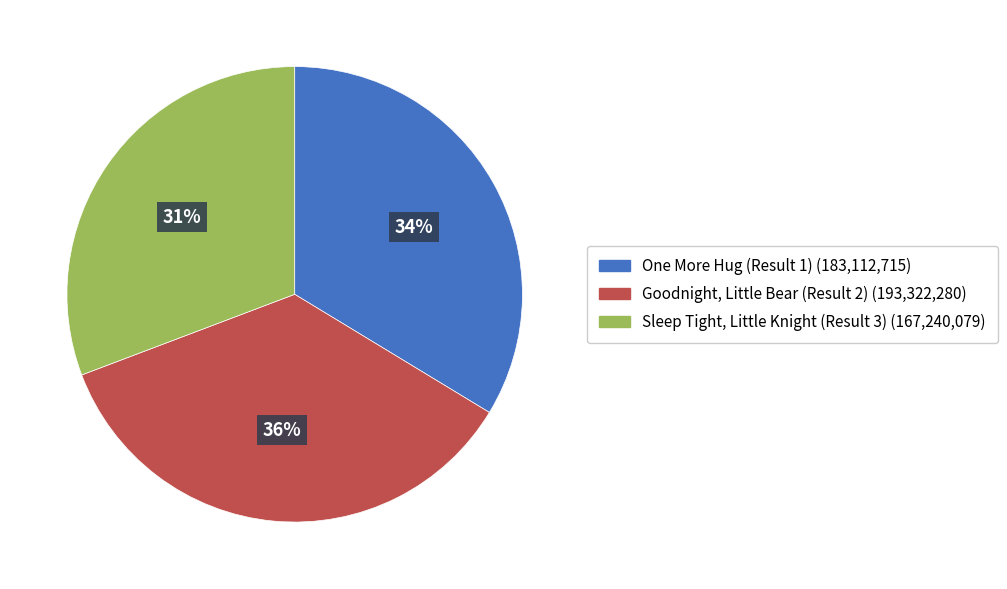

Rank the categories by value from lowest to highest.

Sleep Tight, Little Knight (Result 3), One More Hug (Result 1), Goodnight, Little Bear (Result 2)